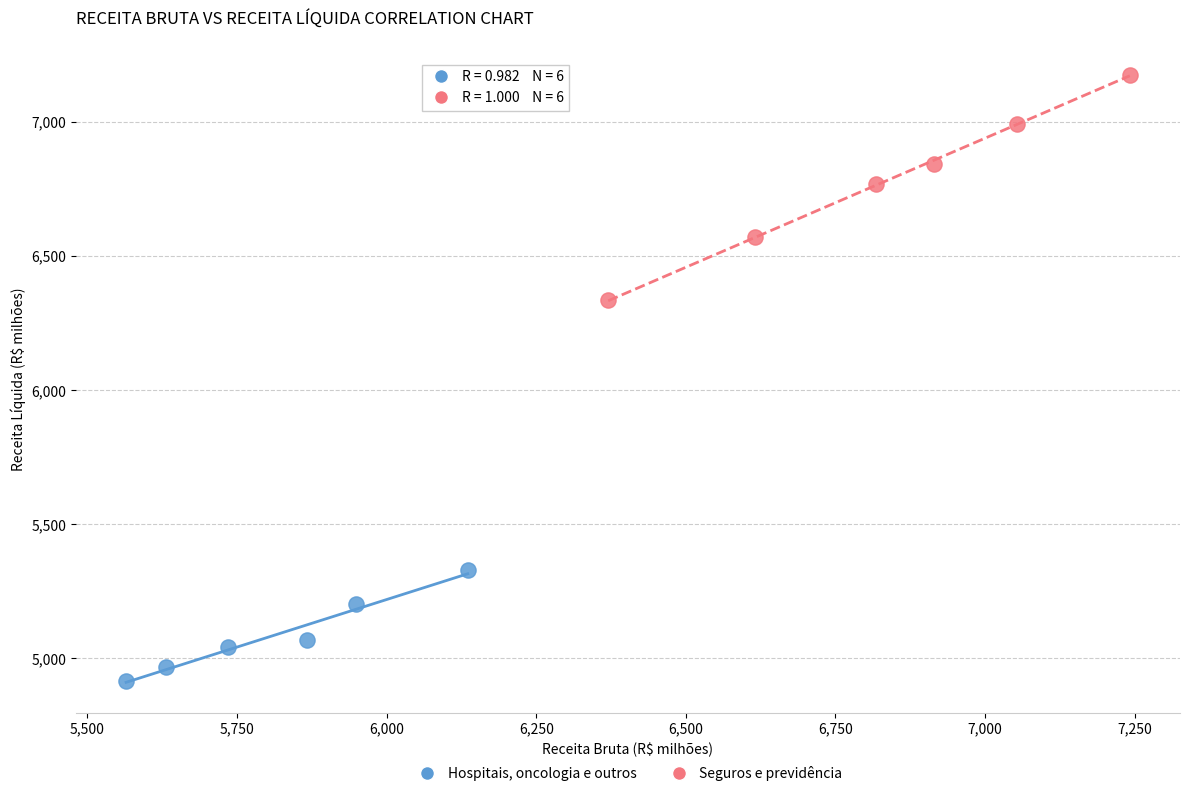

Which series has the largest Y range (max minus min)?

Seguros e previdência